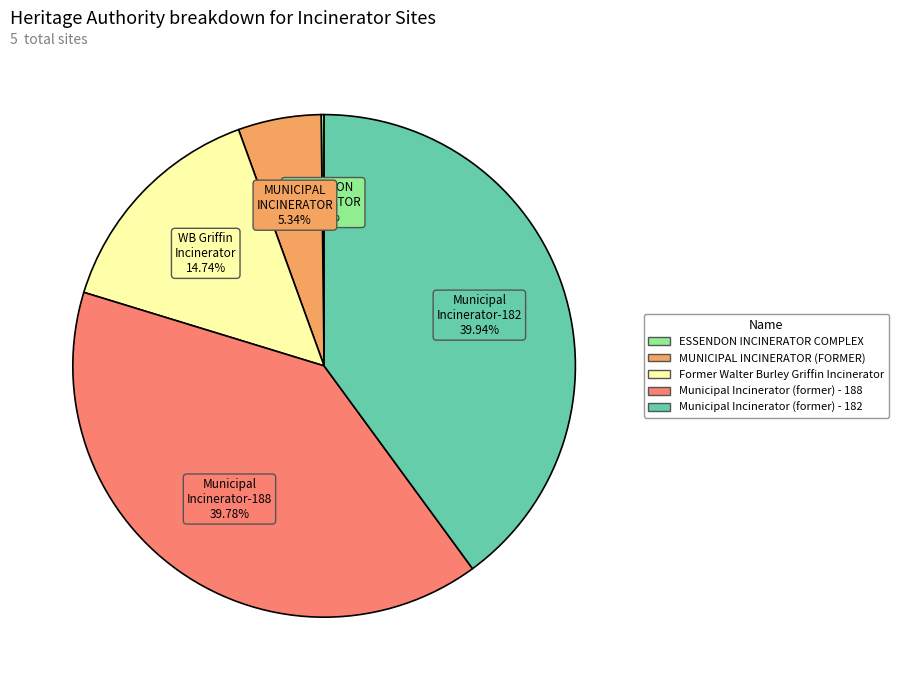

What is the ratio of the value at Municipal Incinerator (former) - 188 to the value at Municipal Incinerator (former) - 182?

1.0